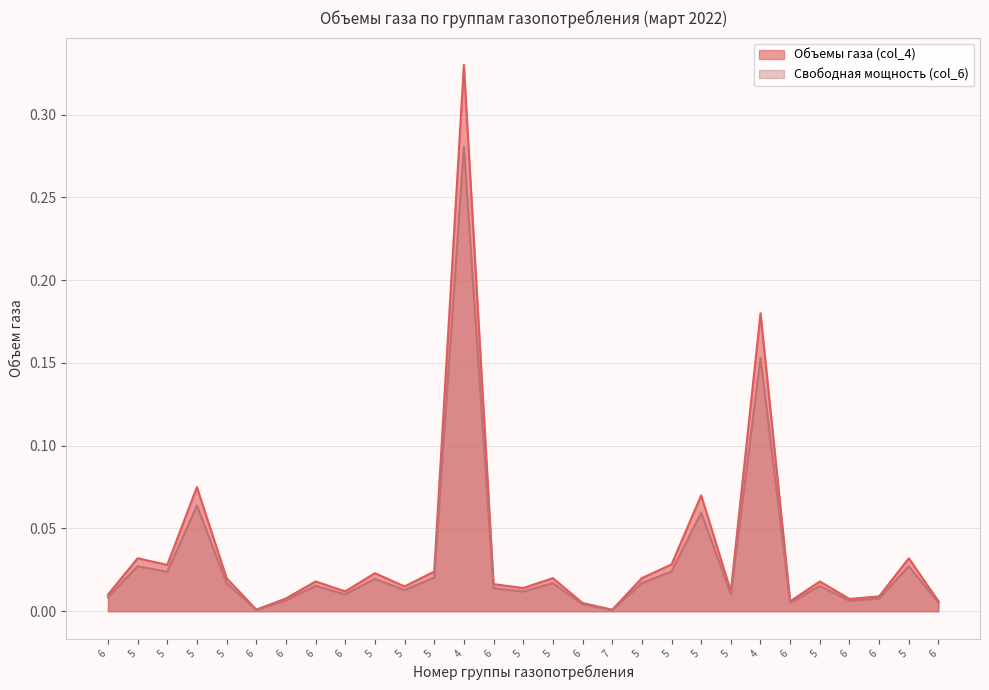

Does the chart display data point markers on the line(s)?

No